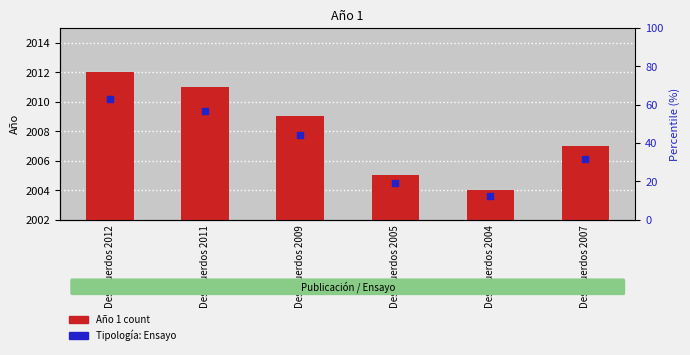

What are all the series names shown in the legend?

Año 1, Tipología: Ensayo